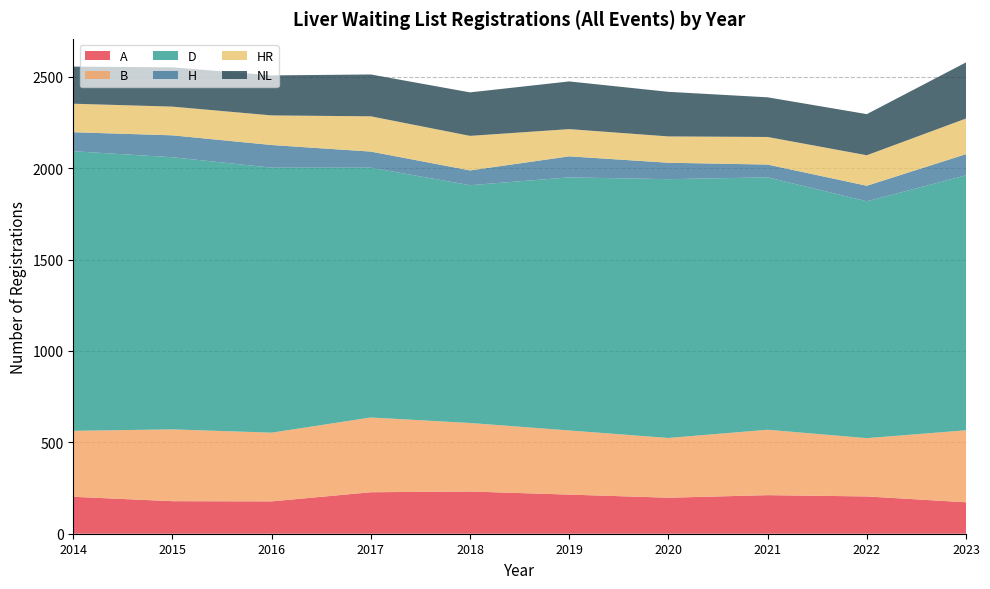

Reading right to left, extract all data points from this chart.

A: 2023=172	2022=204	2021=211	2020=197	2019=214	2018=231	2017=227	2016=177	2015=178	2014=202
B: 2023=394	2022=319	2021=358	2020=327	2019=351	2018=375	2017=409	2016=376	2015=393	2014=361
D: 2023=1395	2022=1296	2021=1381	2020=1416	2019=1385	2018=1301	2017=1367	2016=1450	2015=1489	2014=1530
H: 2023=116	2022=85	2021=70	2020=90	2019=115	2018=81	2017=88	2016=124	2015=120	2014=104
HR: 2023=195	2022=167	2021=151	2020=144	2019=149	2018=189	2017=193	2016=162	2015=157	2014=156
NL: 2023=307	2022=225	2021=217	2020=244	2019=261	2018=238	2017=229	2016=219	2015=215	2014=203